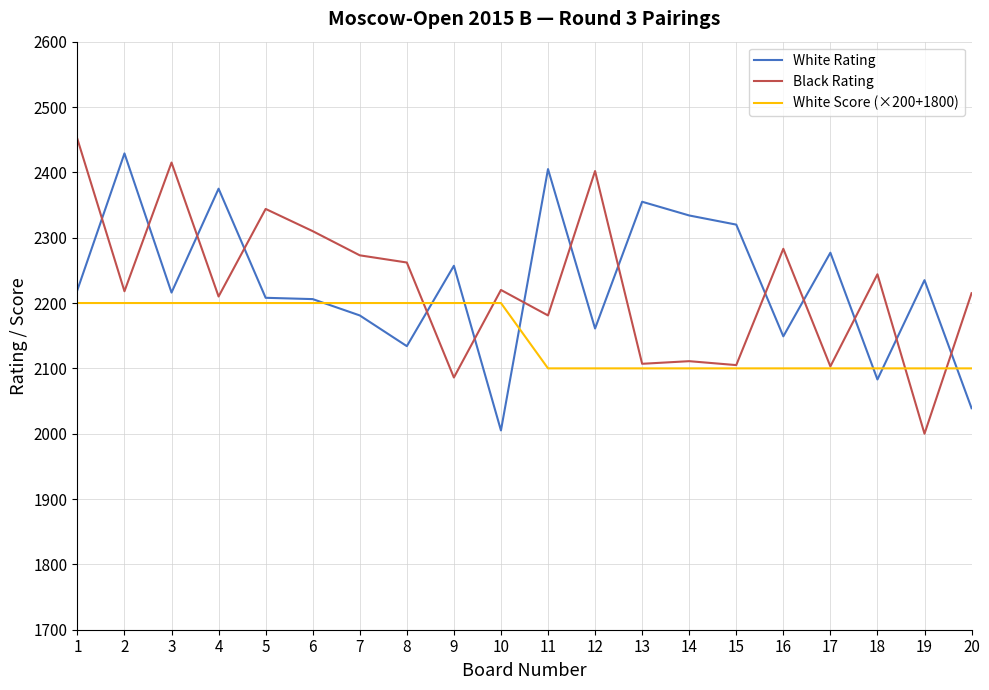

Which series has the largest range (max minus min)?

Black Rating